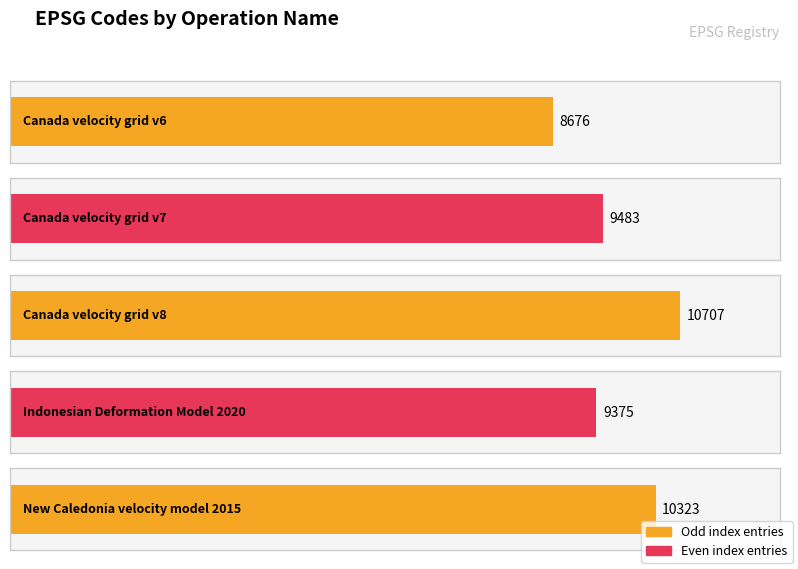

Reading left to right, extract all data points from this chart.

Canada velocity grid v6=8676	Canada velocity grid v7=9483	Canada velocity grid v8=10707	Indonesian Deformation Model 2020=9375	New Caledonia velocity model 2015=10323